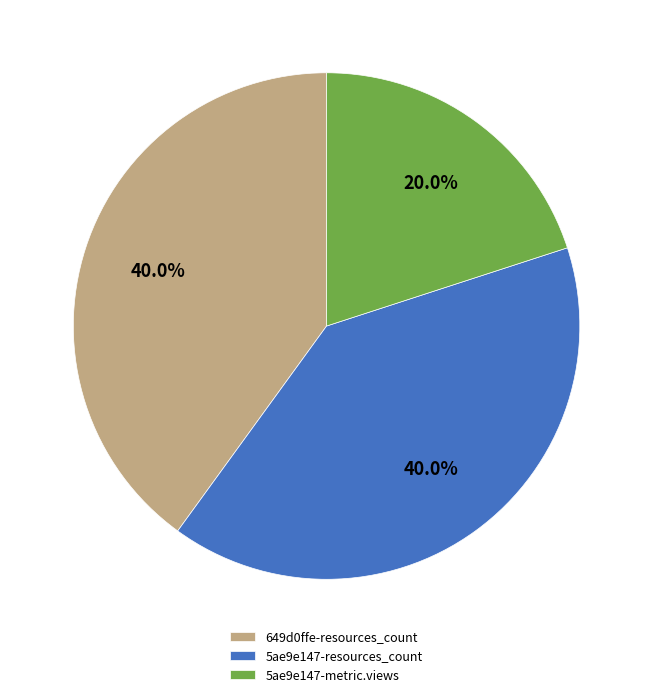

What is the smallest slice in the pie chart?

5ae9e147-metric.views